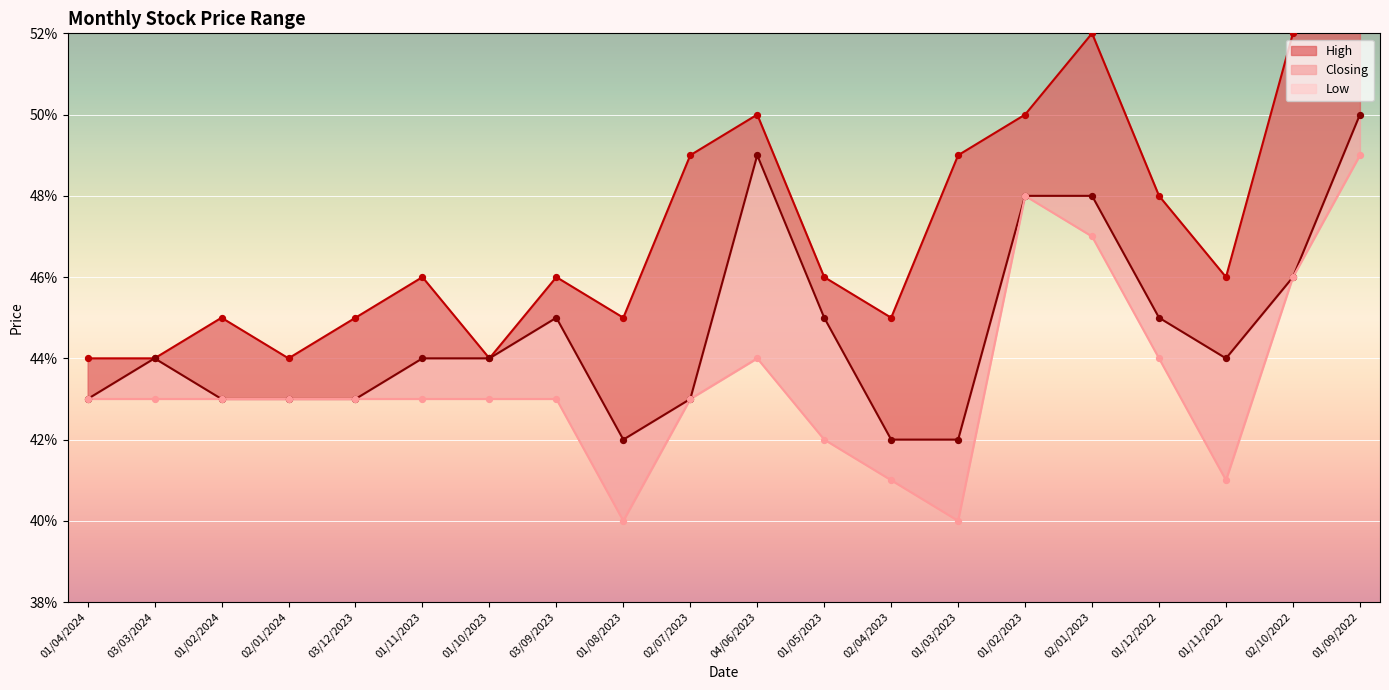

Which series has the widest spread of Y values?

High